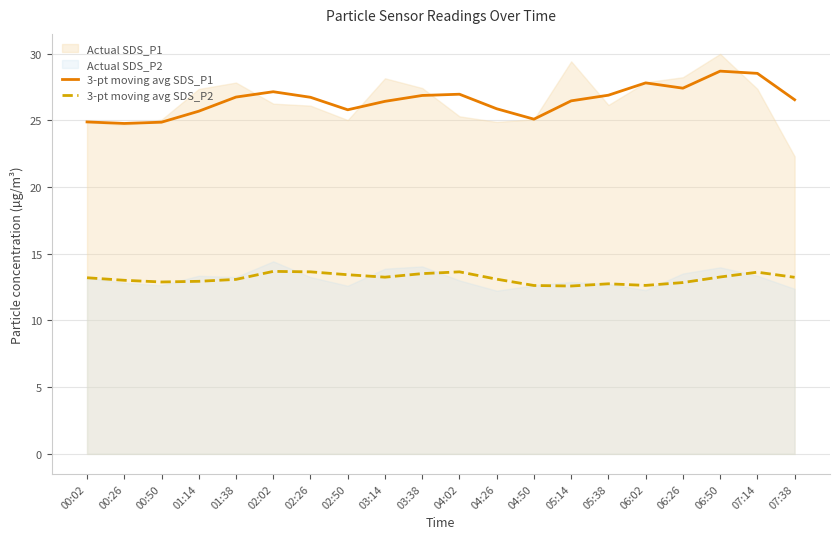

What value does the 3-pt moving avg SDS_P1 series have at 05:14?

26.5